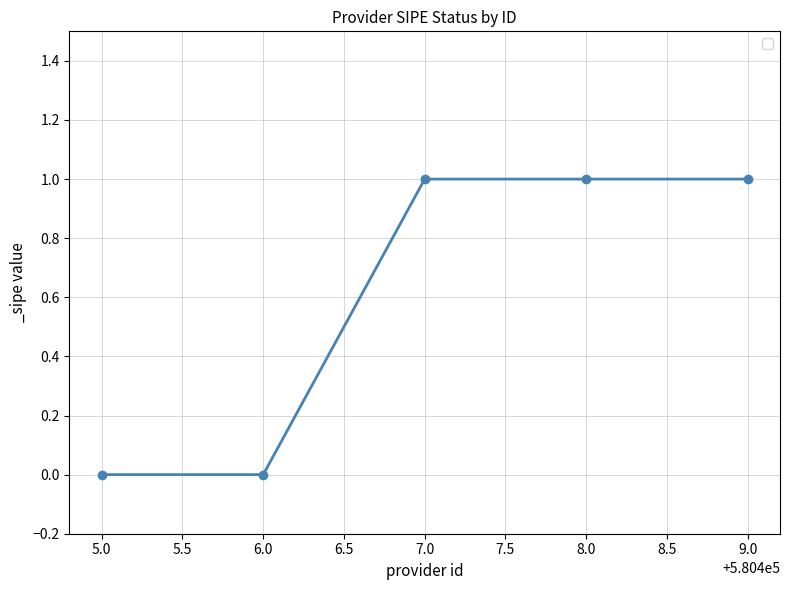

What is the ratio of the value at 9.0 to the value at 7.0?

1.0